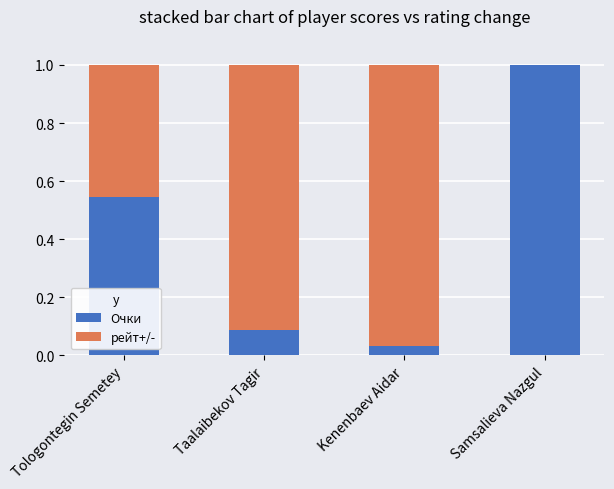

True or false: Очки has a value of 0.1 at Tologontegin Semetey.

False